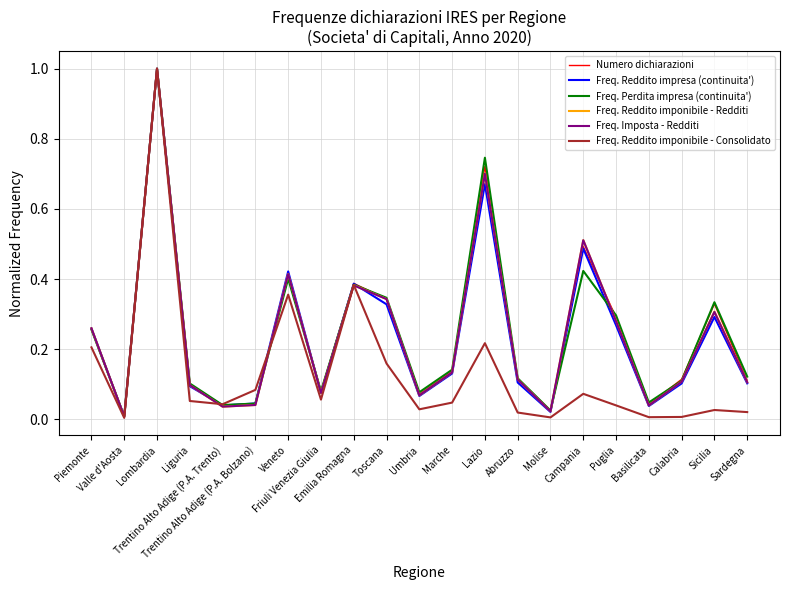

At how many categories does at least one series exceed 0?

21